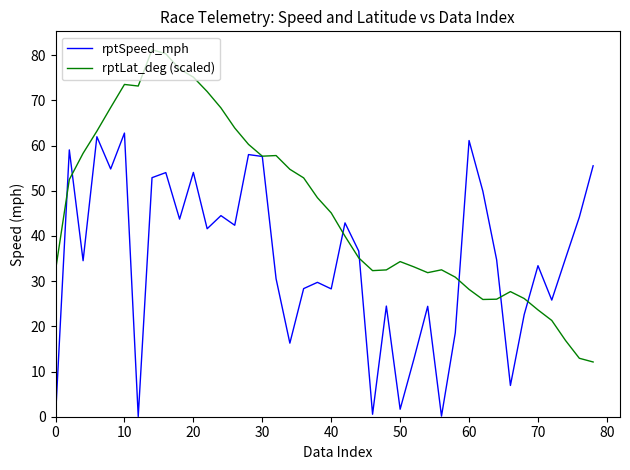

Rank the series by their maximum value, from lowest to highest.

rptSpeed_mph, rptLat_deg (scaled)